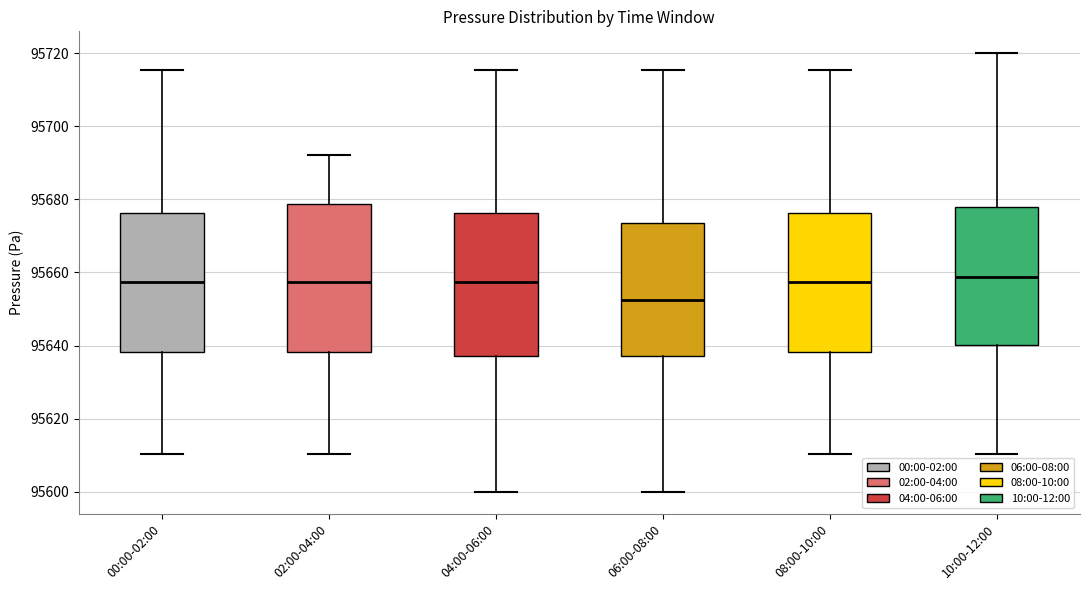

Reading left to right, transcribe this box plot: for each box, give where its median line is, the range the box spans, and where its two whiskers end, as read against the y-axis. The values are not printed on the chart, so give them approximately, as read against the axis.

00:00-02:00: median 95658, box 95638 to 95676, whiskers 95610 to 95716
02:00-04:00: median 95658, box 95638 to 95678, whiskers 95610 to 95692
04:00-06:00: median 95658, box 95638 to 95676, whiskers 95600 to 95716
06:00-08:00: median 95652, box 95638 to 95674, whiskers 95600 to 95716
08:00-10:00: median 95658, box 95638 to 95676, whiskers 95610 to 95716
10:00-12:00: median 95658, box 95640 to 95678, whiskers 95610 to 95720